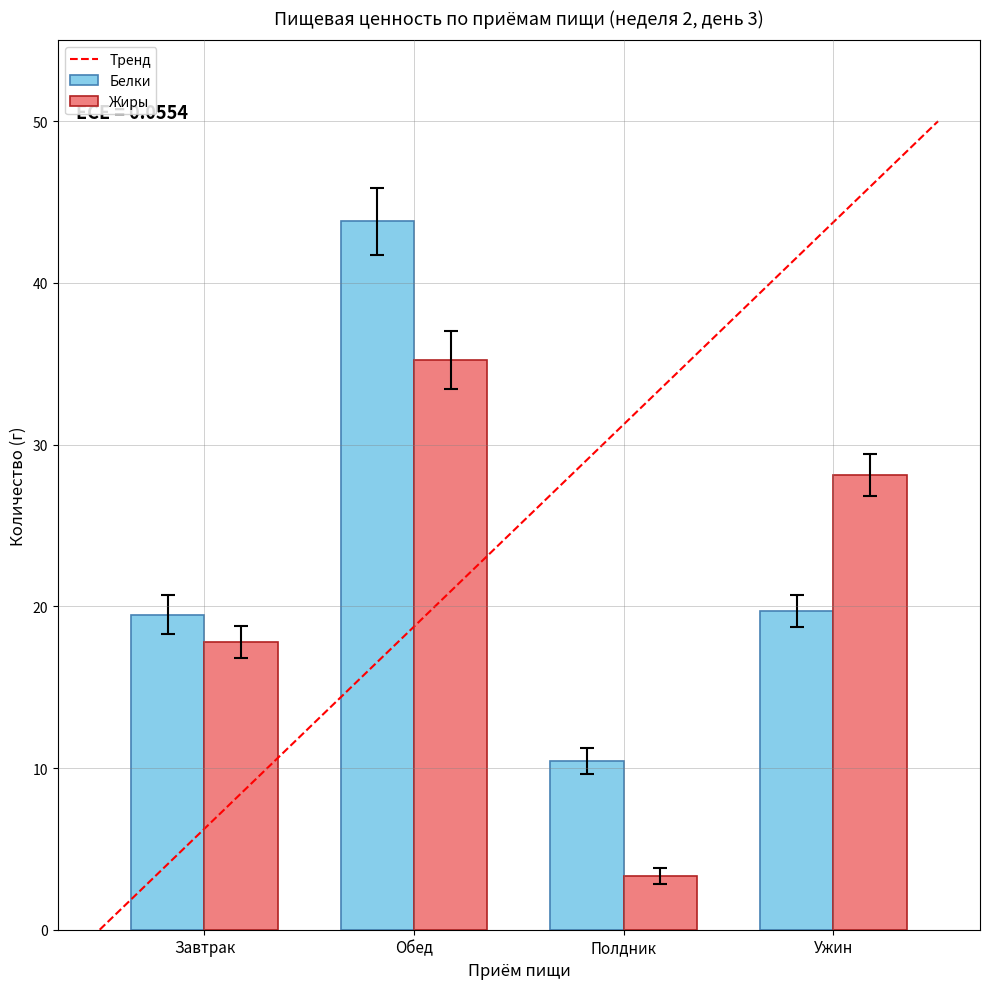

Rank the series by their maximum value, from lowest to highest.

Жиры, Белки